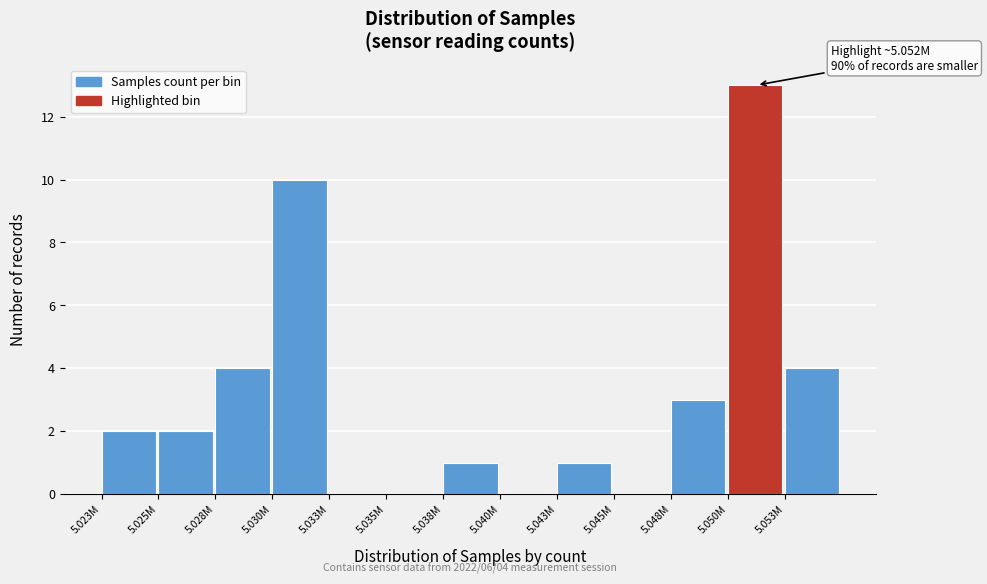

Reading left to right, what are all the values shown in this chart?

5.023M=2	5.025M=2	5.028M=4	5.030M=10	5.033M=0	5.035M=0	5.038M=1	5.040M=0	5.043M=1	5.045M=0	5.048M=3	5.050M=13	5.053M=4